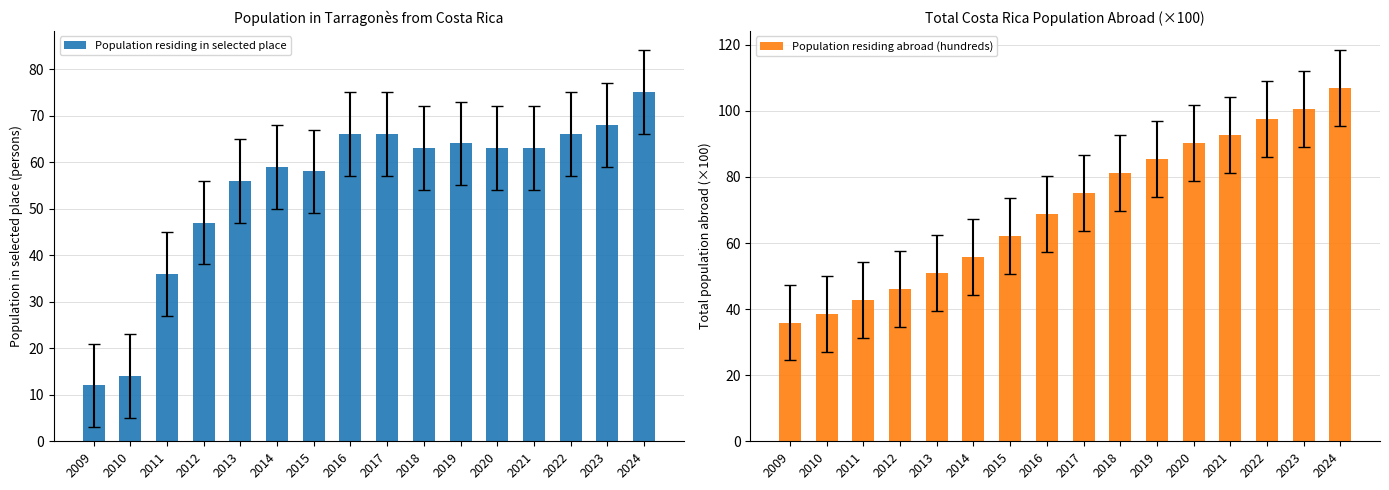

Does the chart contain any negative values?

No